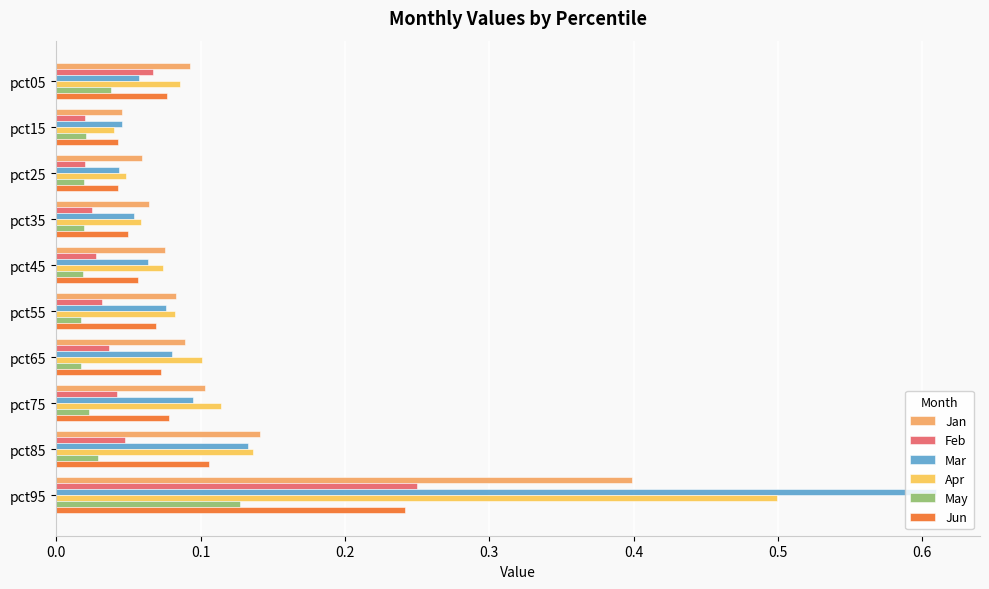

How many distinct data groups are displayed?

6